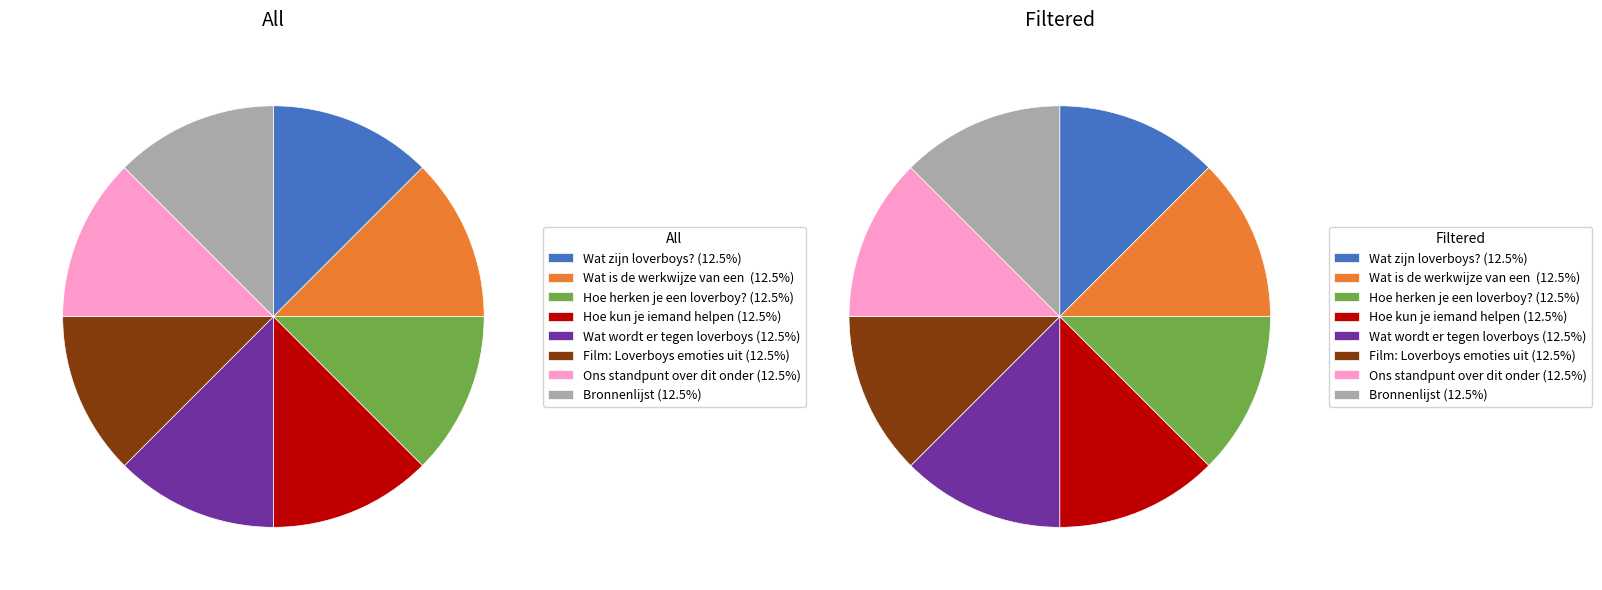

Which slice is the smallest?

Wat zijn loverboys?